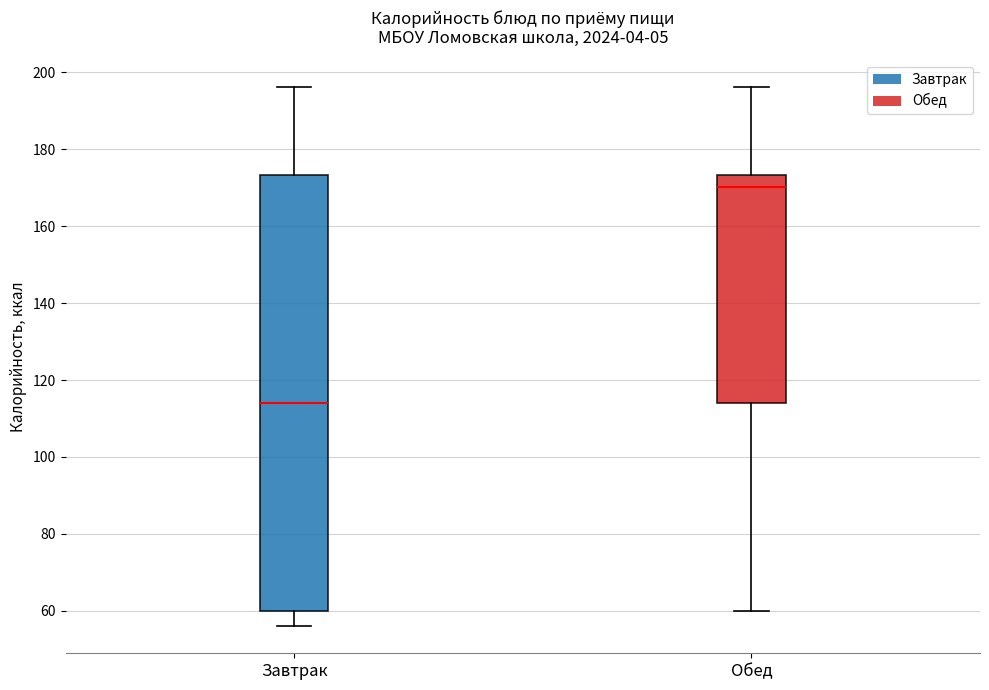

Reading left to right, transcribe this box plot: for each box, give where its median line is, the range the box spans, and where its two whiskers end, as read against the y-axis. The values are not printed on the chart, so give them approximately, as read against the axis.

Завтрак: median 114, box 60 to 174, whiskers 56 to 196
Обед: median 170, box 114 to 174, whiskers 60 to 196